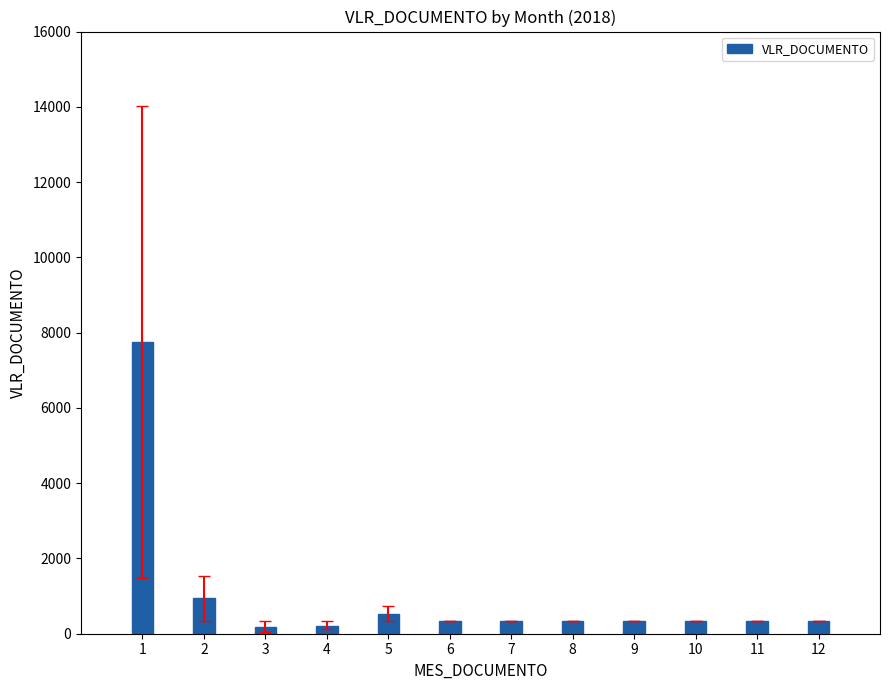

How many data points does each series have?

12